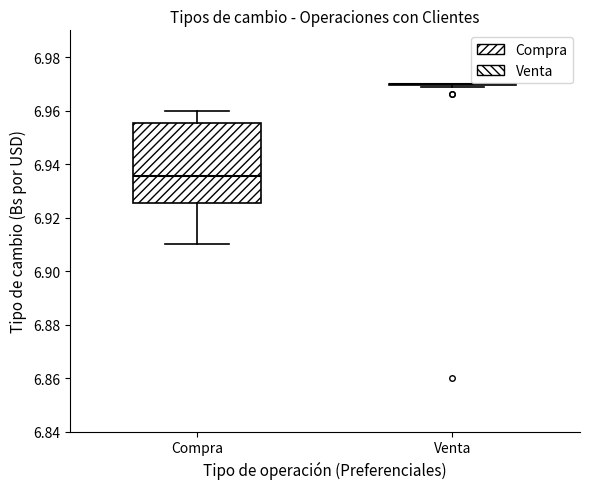

Reading left to right, read every box against the y-axis: the position of its median line, the range the box covers, and the ends of its whiskers. The values are not printed on the chart, so give them approximately, as read against the axis.

Compra: median 6.936, box 6.926 to 6.956, whiskers 6.910 to 6.960
Venta: box collapsed to a line at 6.970, whiskers 6.970 to 6.970